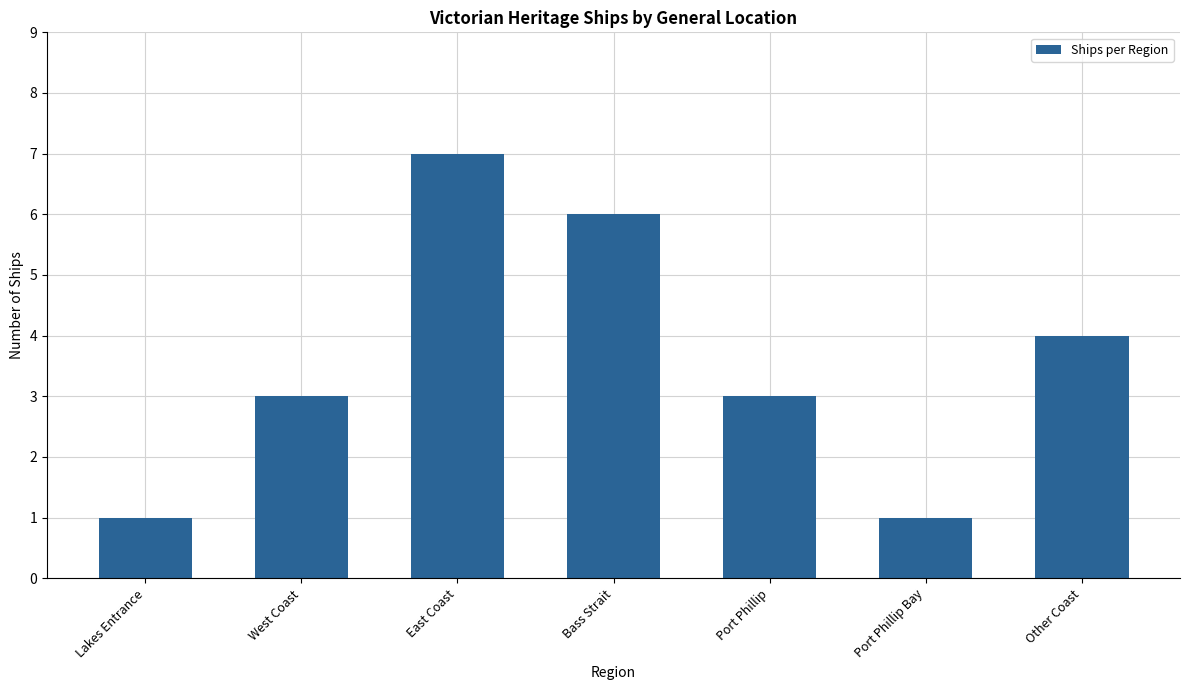

What is the change in value from West Coast to Other Coast?

+1